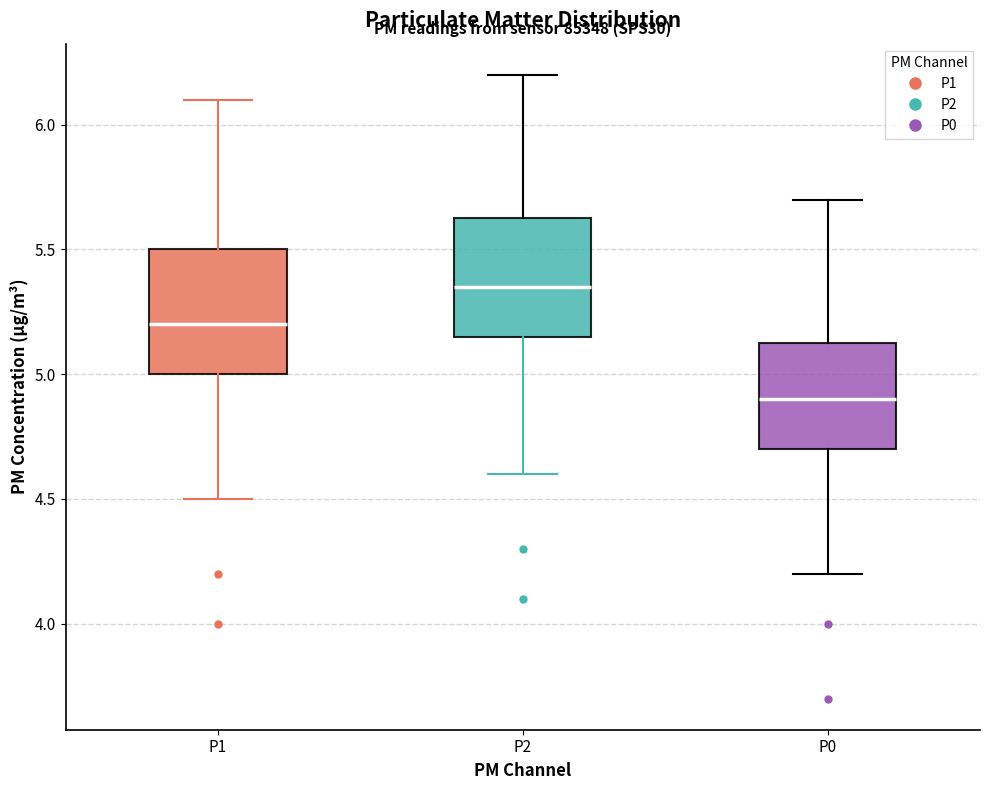

Reading left to right, transcribe this box plot: for each box, give where its median line is, the range the box spans, and where its two whiskers end, as read against the y-axis. The values are not printed on the chart, so give them approximately, as read against the axis.

P1: median 5.20, box 5.00 to 5.50, whiskers 4.50 to 6.10
P2: median 5.35, box 5.15 to 5.65, whiskers 4.60 to 6.20
P0: median 4.90, box 4.70 to 5.15, whiskers 4.20 to 5.70